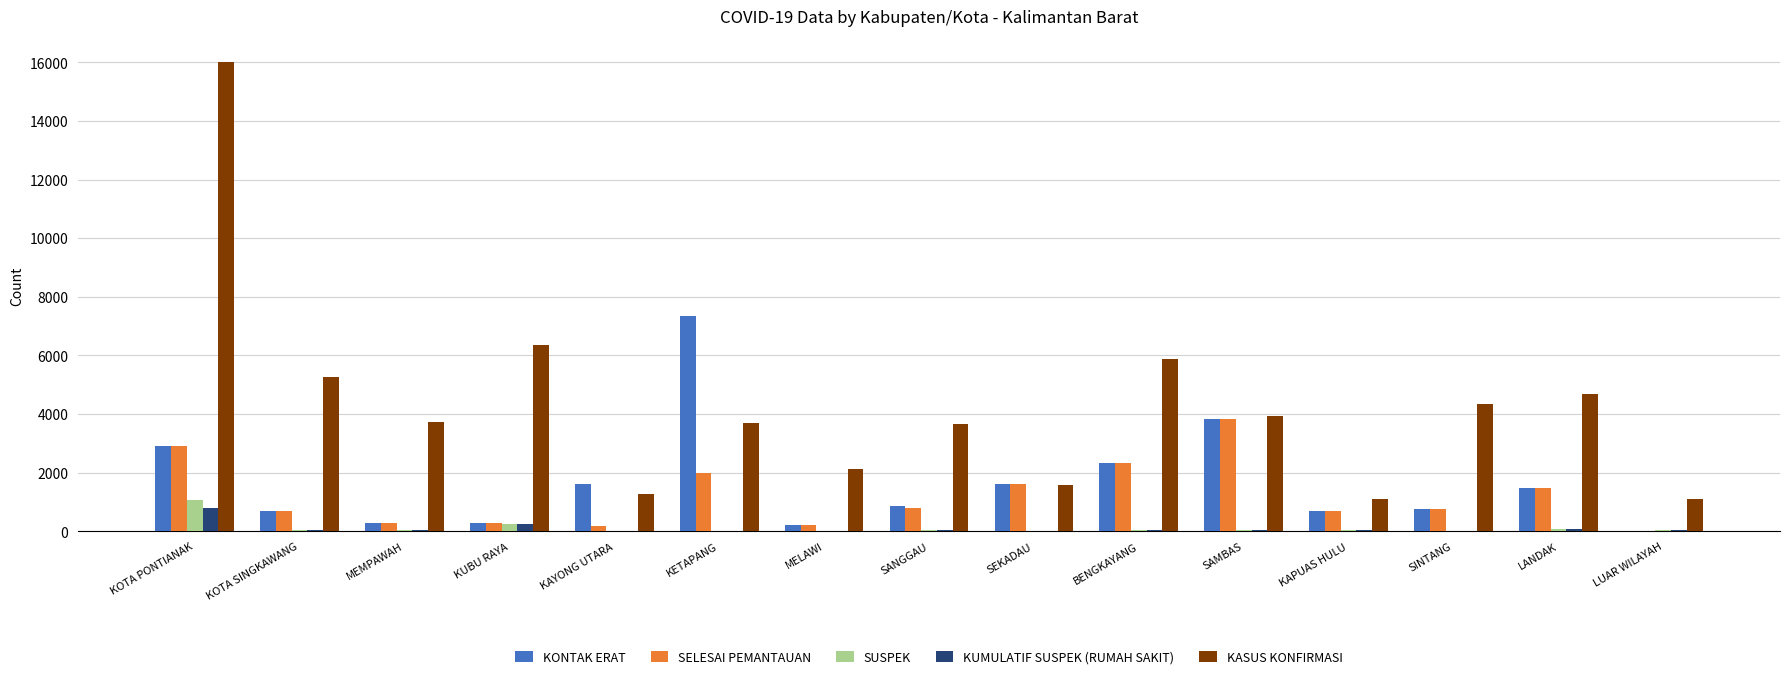

Which series has the largest total across all categories?

KASUS KONFIRMASI